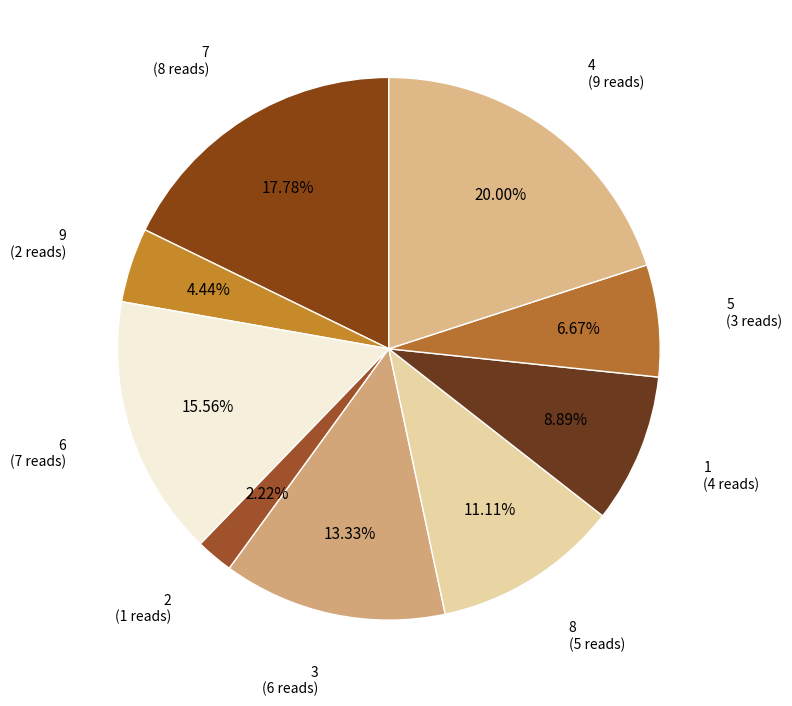

Do 9 and 1 together represent more than half of the pie?

No